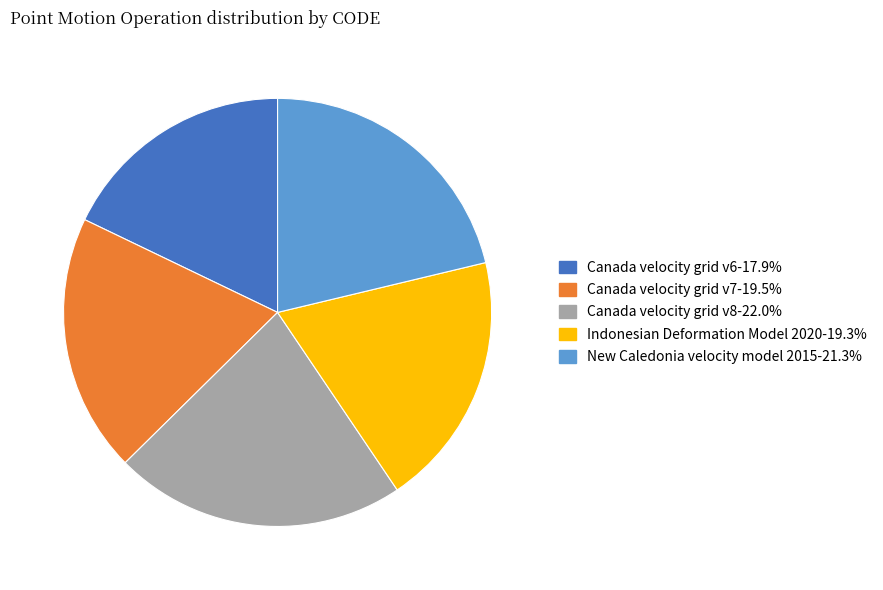

Combined, do New Caledonia velocity model 2015 and Canada velocity grid v8 account for over 50%?

No